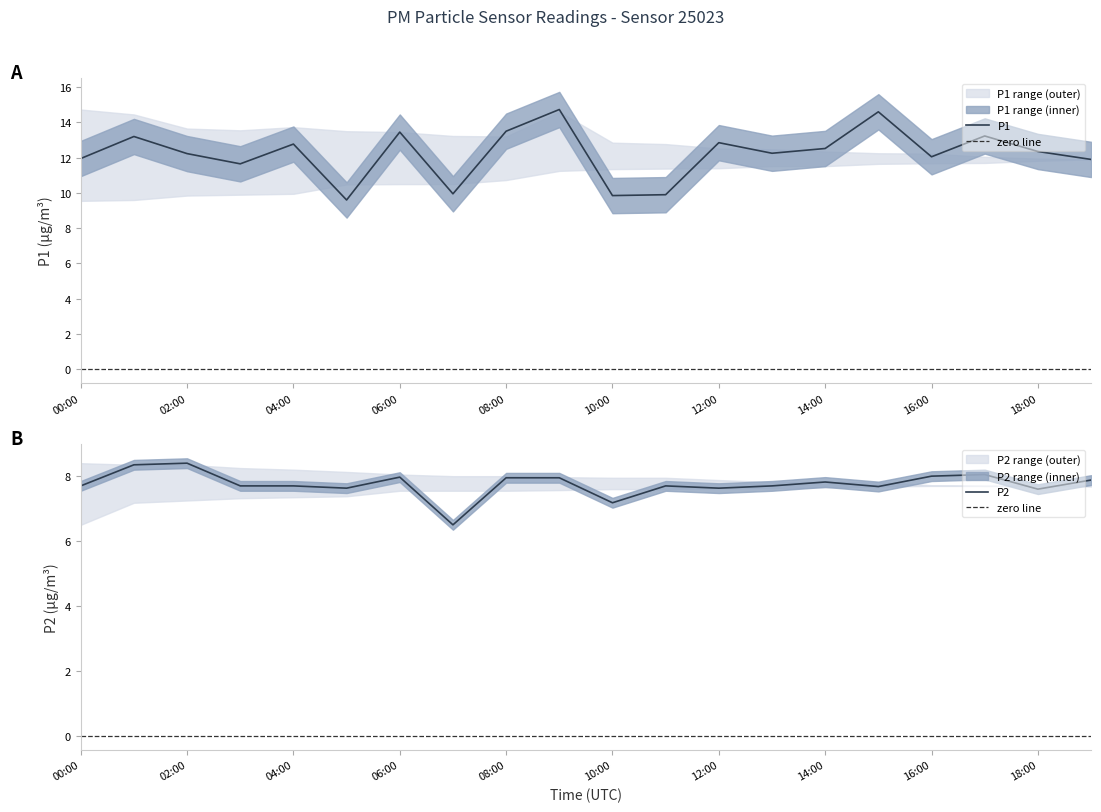

Which series ends up on top after the final intersection of P1 and P1_upper?

P1